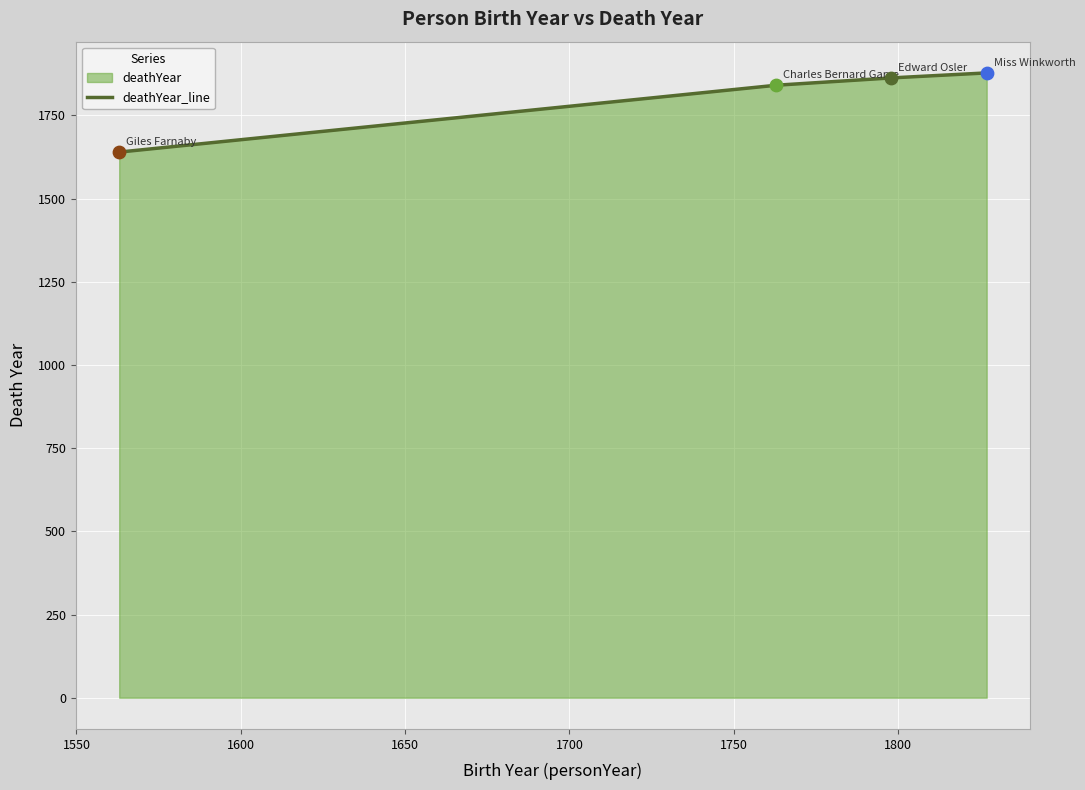

What is the difference between the second highest and minimum values?

223